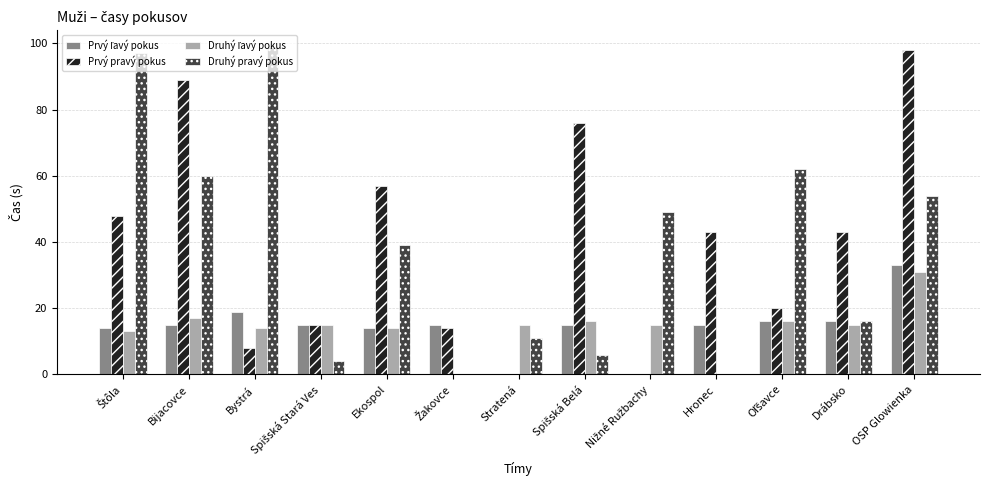

At which category is the sum across all series the highest?

OSP Glowienka